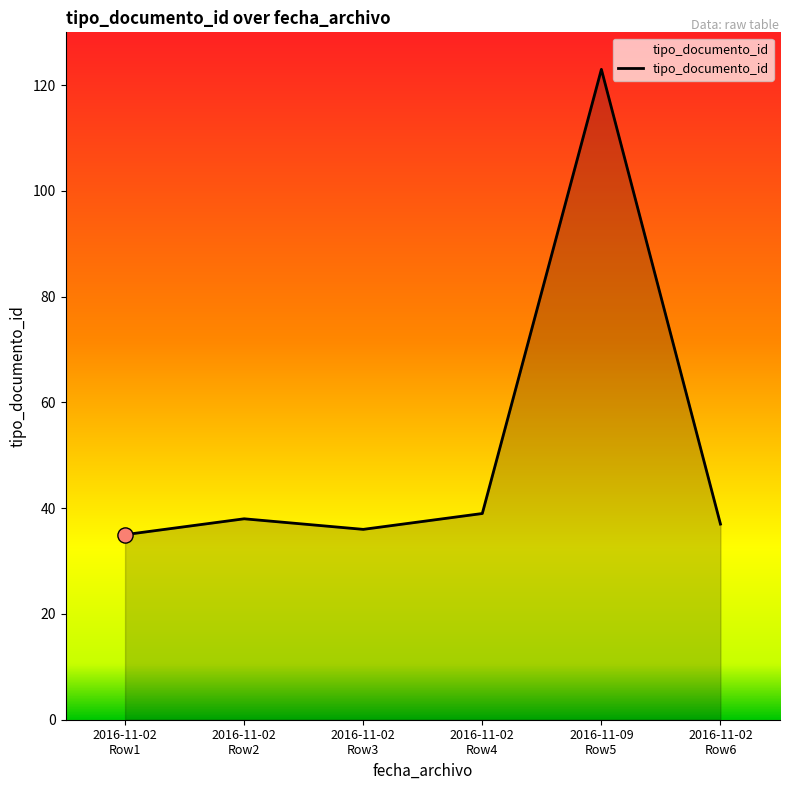

What is the change in value from 2016-11-02
Row1 to 2016-11-02
Row6?

+2